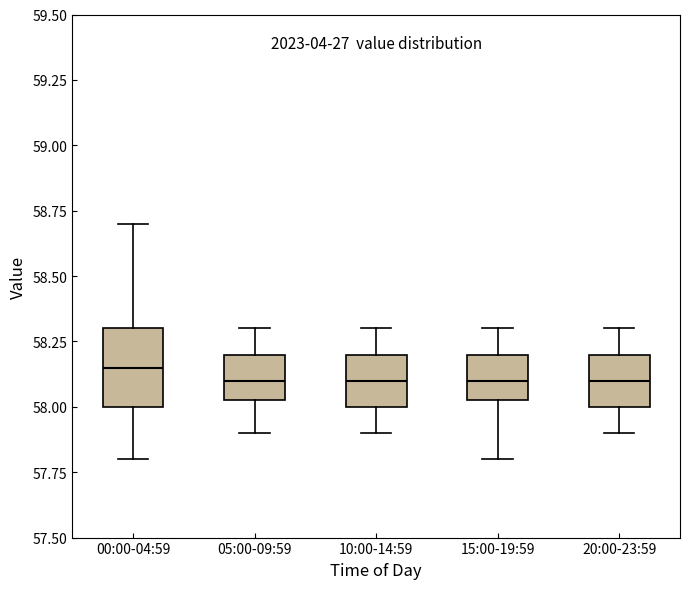

Reading left to right, read every box against the y-axis: the position of its median line, the range the box covers, and the ends of its whiskers. The values are not printed on the chart, so give them approximately, as read against the axis.

00:00-04:59: median 58.15, box 58.00 to 58.30, whiskers 57.80 to 58.70
05:00-09:59: median 58.10, box 58.05 to 58.20, whiskers 57.90 to 58.30
10:00-14:59: median 58.10, box 58.00 to 58.20, whiskers 57.90 to 58.30
15:00-19:59: median 58.10, box 58.05 to 58.20, whiskers 57.80 to 58.30
20:00-23:59: median 58.10, box 58.00 to 58.20, whiskers 57.90 to 58.30